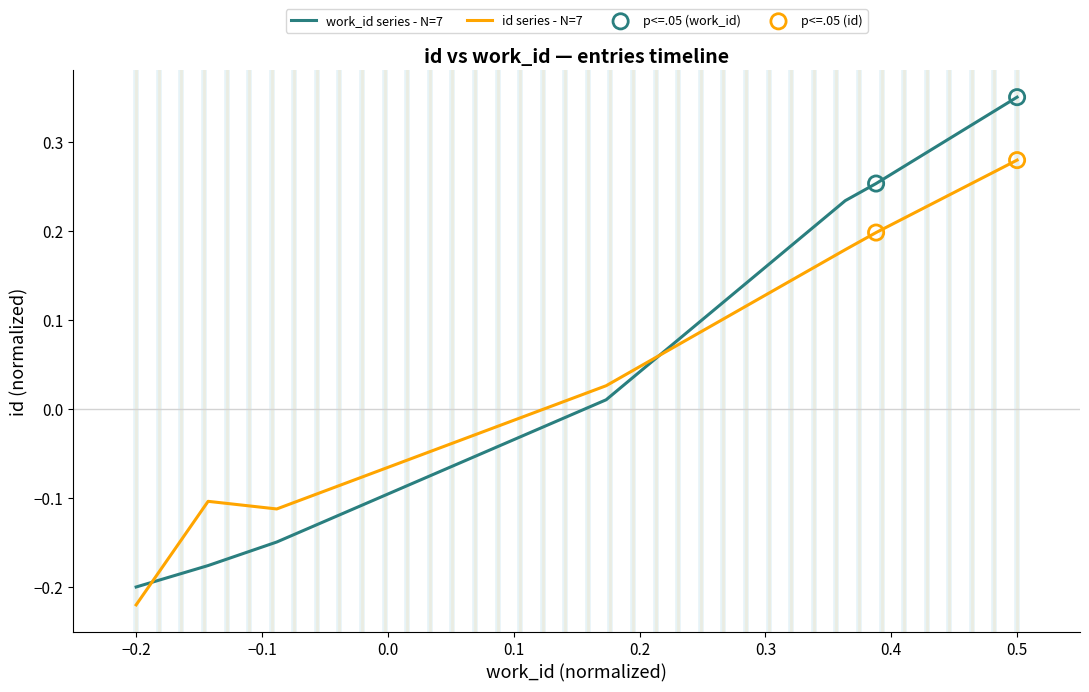

Which series has the largest total across all categories?

work_id series - N=7